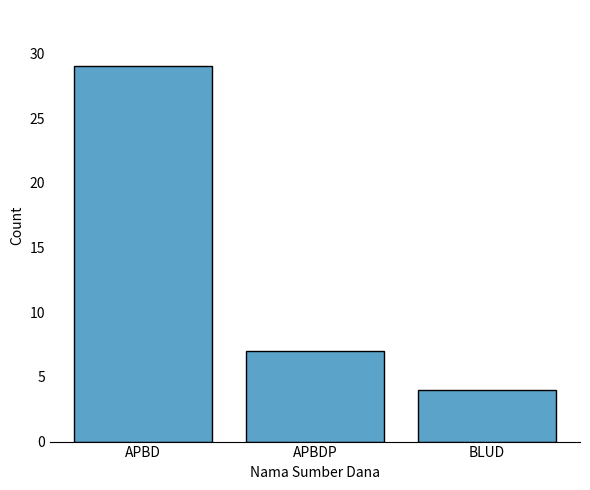

What is the label of the 1st bar from the left?

APBD